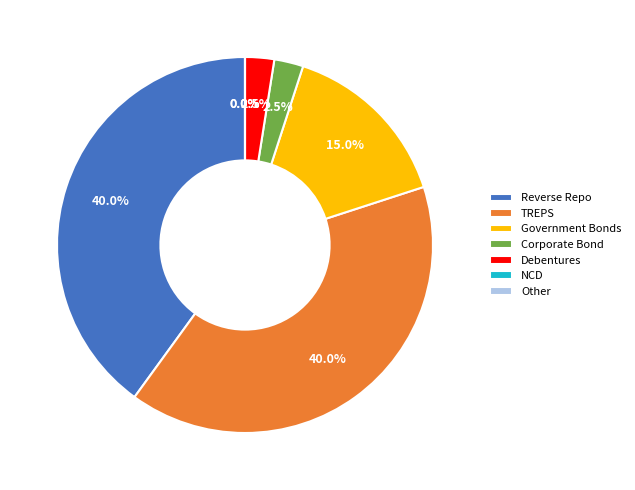

How many slices are in this pie chart?

7